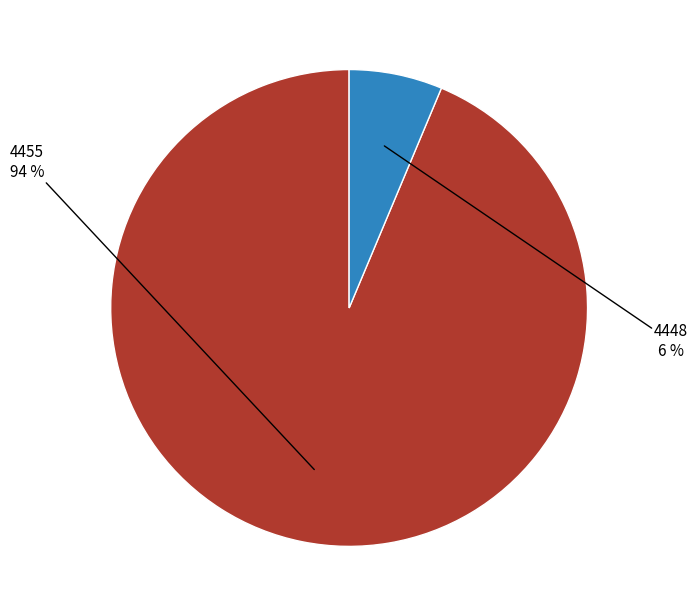

To the nearest percent, what is the average slice percentage?

50%